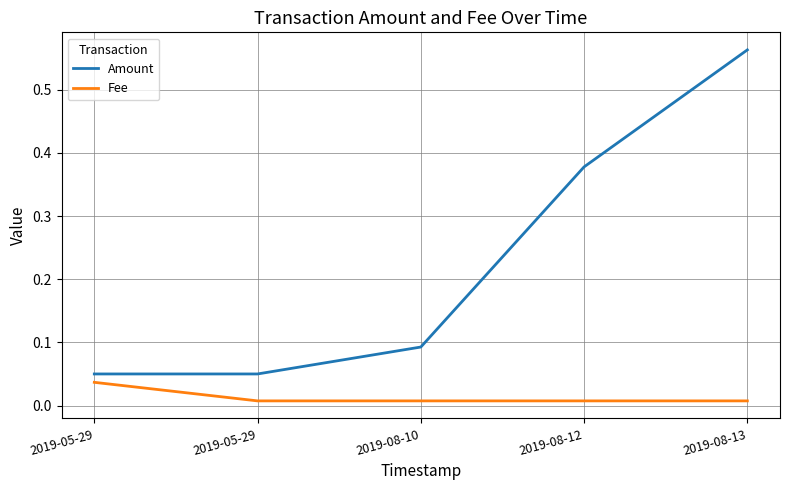

How many lines are shown in the chart?

2